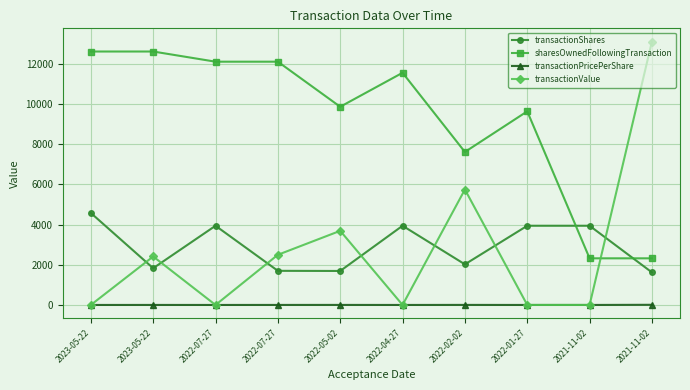

Reading left to right, extract all data points from this chart.

transactionShares: 2023-05-22=4576.0	2023-05-22=1828.0	2022-07-27=3940.0	2022-07-27=1698.0	2022-05-02=1691.0	2022-04-27=3940.0	2022-02-02=2021.0	2022-01-27=3940.0	2021-11-02=3940.0	2021-11-02=1620.0
sharesOwnedFollowingTransaction: 2023-05-22=12608.0	2023-05-22=12608.0	2022-07-27=12102.0	2022-07-27=12102.0	2022-05-02=9860.0	2022-04-27=11551.0	2022-02-02=7611.0	2022-01-27=9632.0	2021-11-02=2320.0	2021-11-02=2320.0
transactionPricePerShare: 2023-05-22=0.0	2023-05-22=1.3	2022-07-27=0.0	2022-07-27=1.5	2022-05-02=2.2	2022-04-27=0.0	2022-02-02=2.8	2022-01-27=0.0	2021-11-02=0.0	2021-11-02=8.1
transactionValue: 2023-05-22=0.0	2023-05-22=2411.0	2022-07-27=0.0	2022-07-27=2496.0	2022-05-02=3688.0	2022-04-27=0.0	2022-02-02=5743.0	2022-01-27=0.0	2021-11-02=0.0	2021-11-02=13106.0